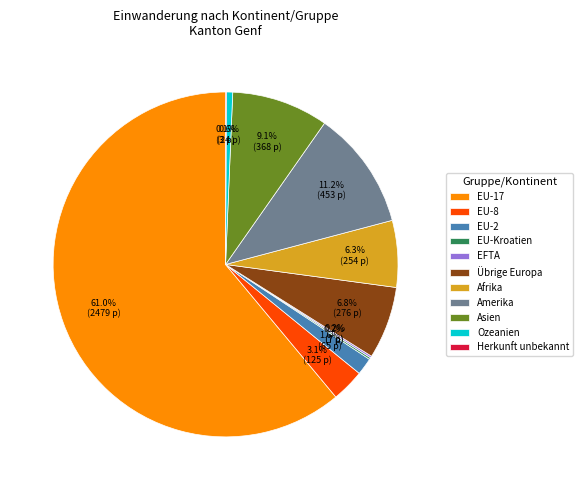

Which slice is the largest?

EU-17